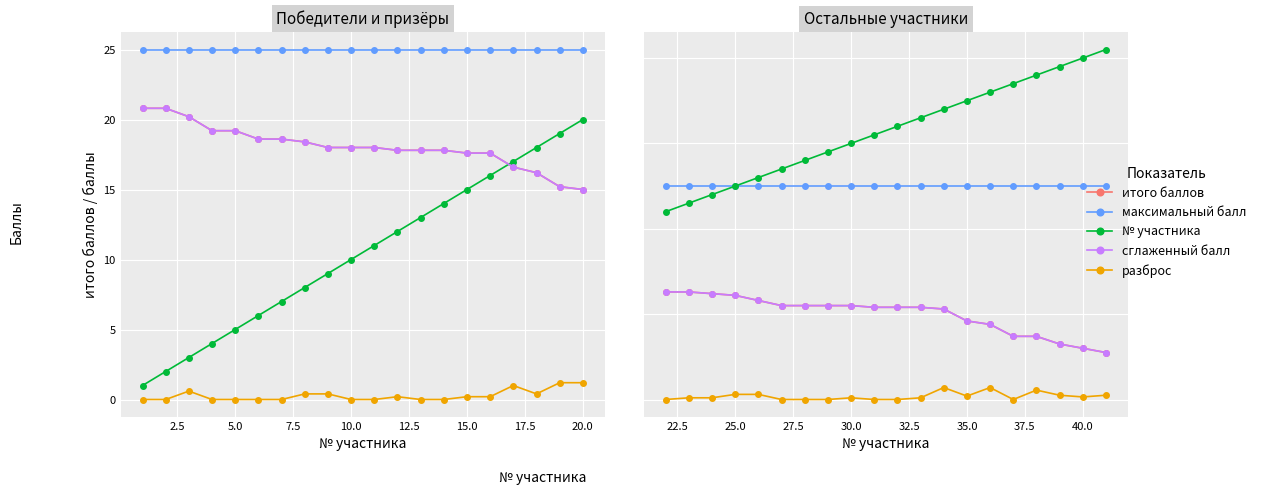

What are all the series names shown in the legend?

итого баллов, максимальный балл, № участника, сглаженный балл, разброс